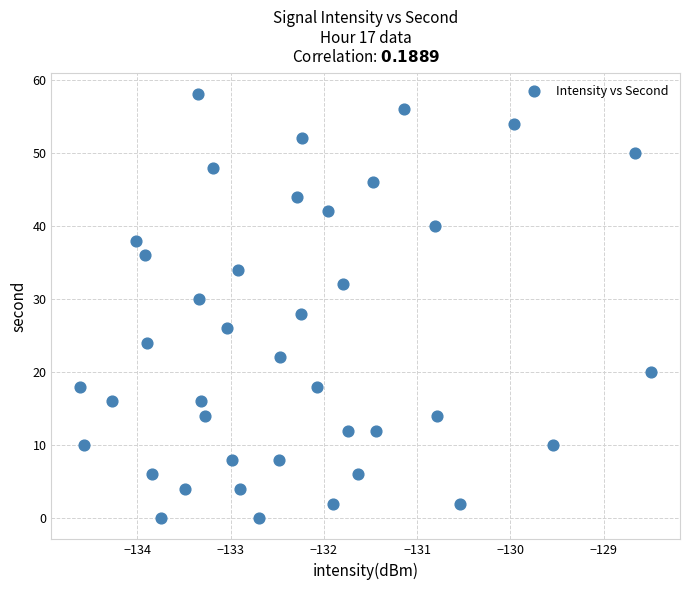

What is the range of Y values (max minus min)?

58